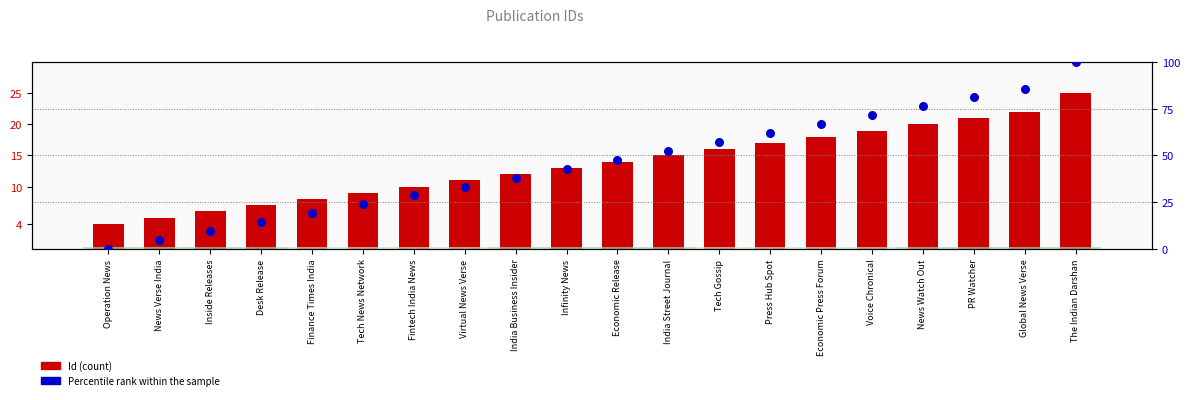

What are all the series names shown in the legend?

Id, Percentile rank